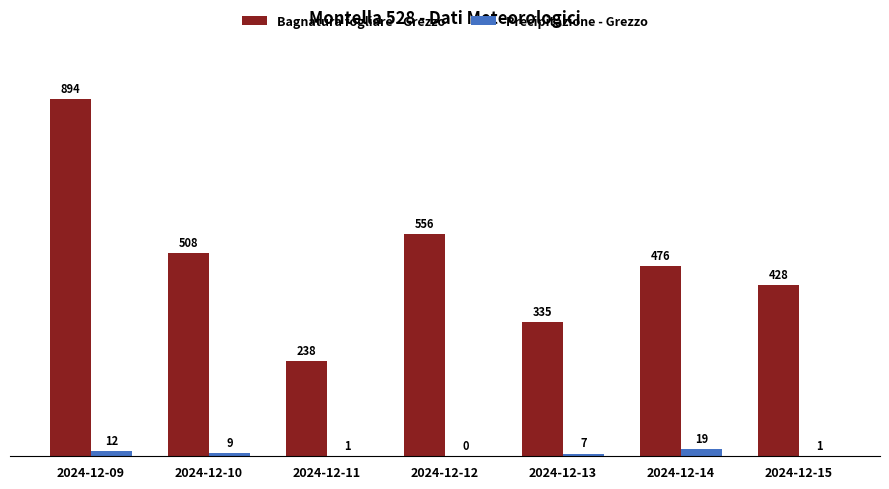

At which label is Bagnatura fogliare - Grezzo closest to 566?

2024-12-12